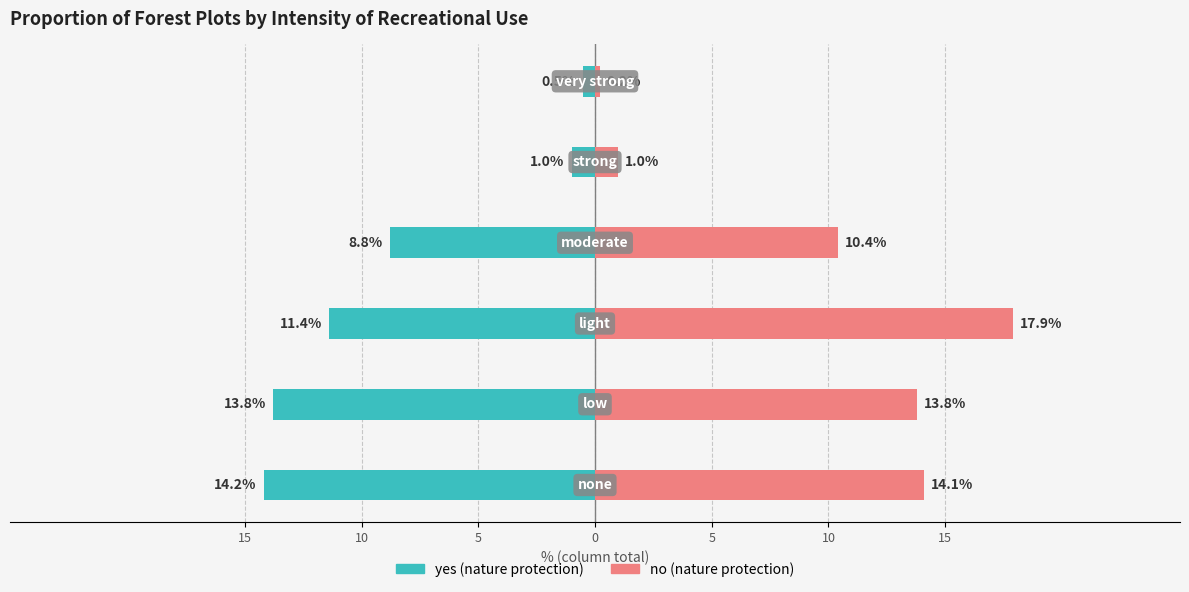

Rank the series at 0 from highest to lowest value.

no, yes